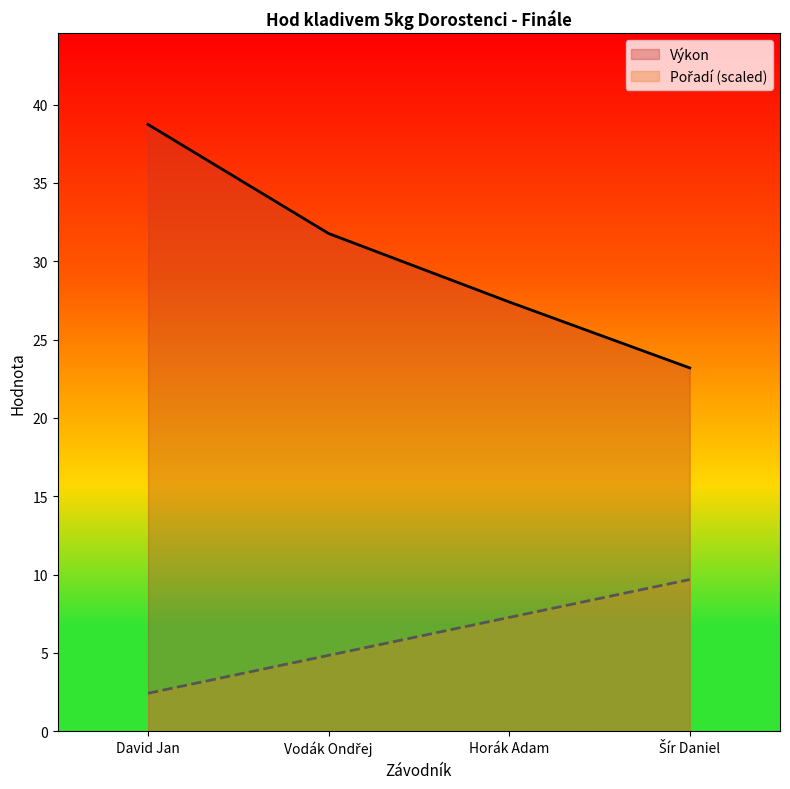

True or false: Výkon and Pořadí cross at least once.

False